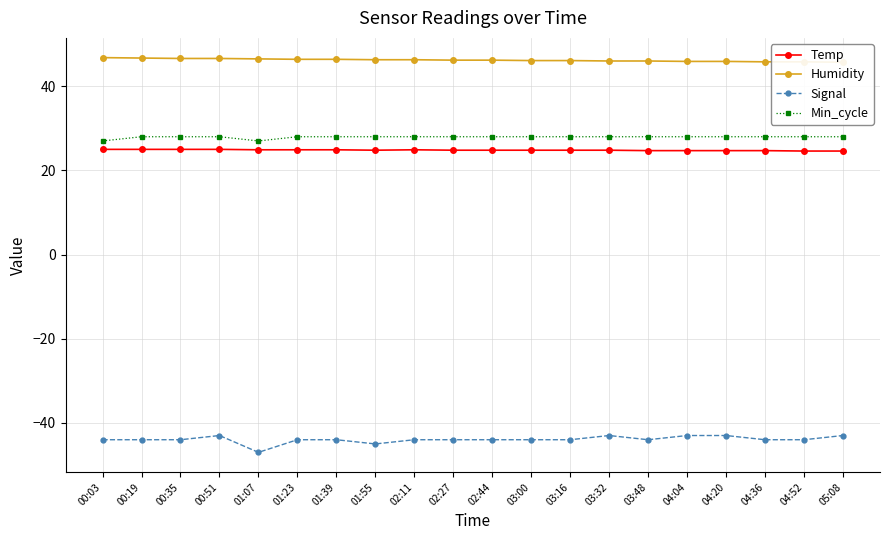

Reading left to right, list all the values displayed in this chart.

Temp: 25.0	25.0	25.0	25.0	24.9	24.9	24.9	24.8	24.9	24.8	24.8	24.8	24.8	24.8	24.7	24.7	24.7	24.7	24.6	24.6
Humidity: 46.8	46.7	46.6	46.6	46.5	46.4	46.4	46.3	46.3	46.2	46.2	46.1	46.1	46.0	46.0	45.9	45.9	45.8	45.8	45.7
Signal: -44.0	-44.0	-44.0	-43.0	-47.0	-44.0	-44.0	-45.0	-44.0	-44.0	-44.0	-44.0	-44.0	-43.0	-44.0	-43.0	-43.0	-44.0	-44.0	-43.0
Min_cycle: 27.0	28.0	28.0	28.0	27.0	28.0	28.0	28.0	28.0	28.0	28.0	28.0	28.0	28.0	28.0	28.0	28.0	28.0	28.0	28.0